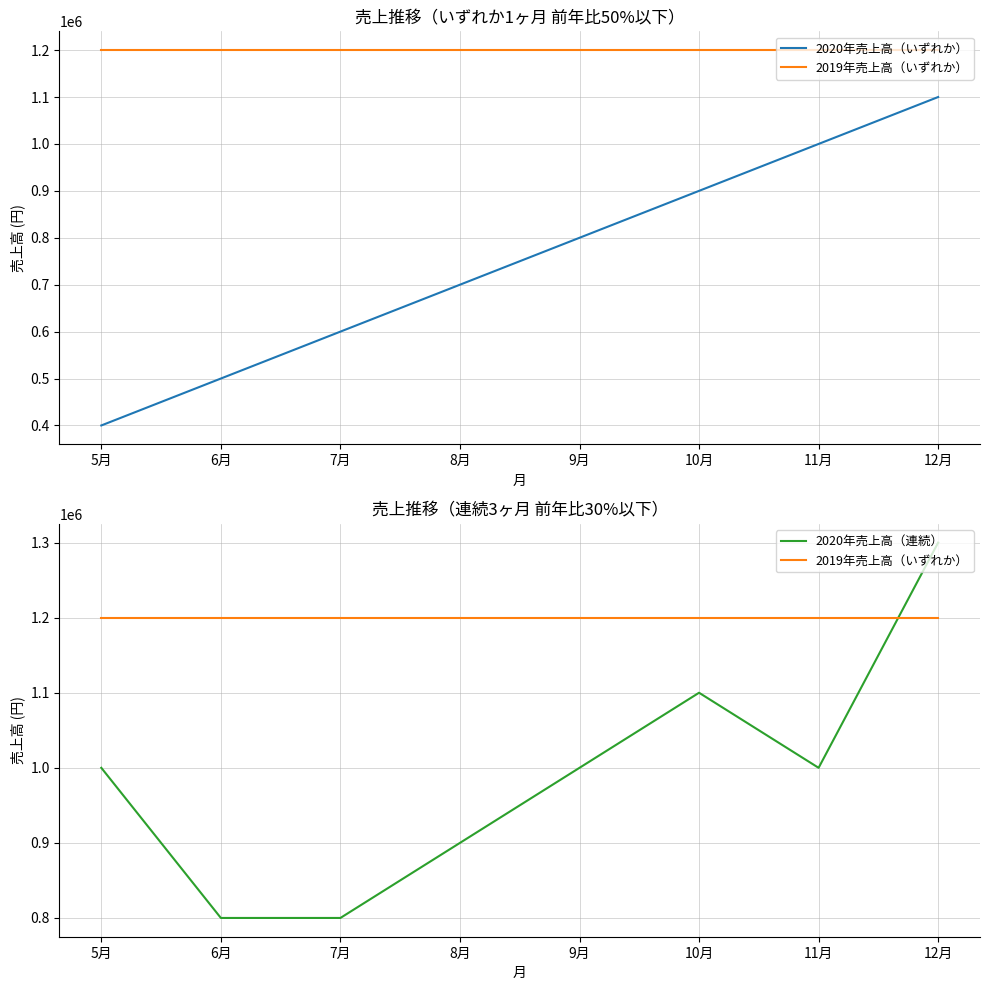

At which category does 2020年売上高（連続） reach its first local peak?

10月